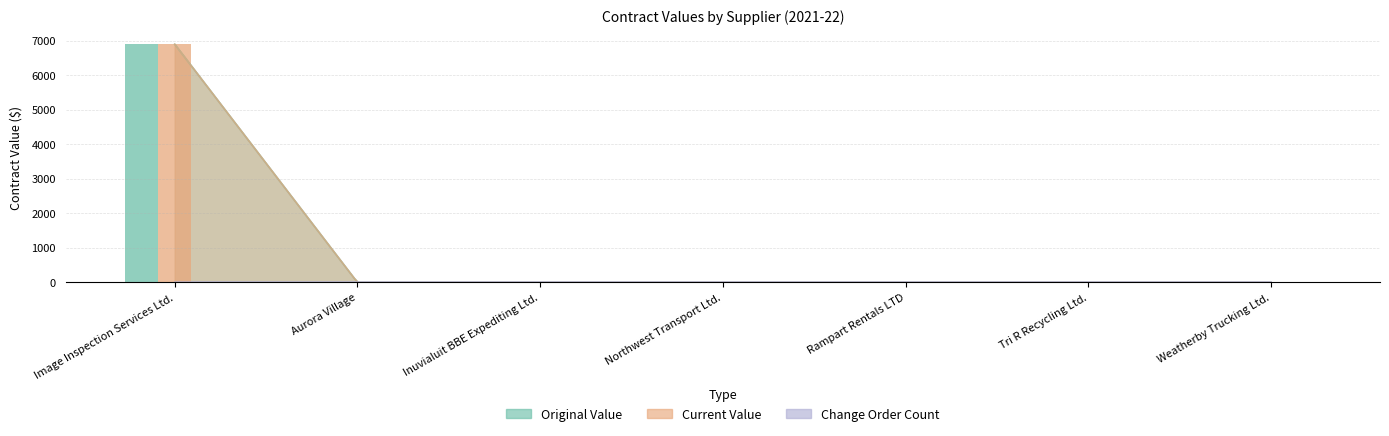

What is the sum of all original_value values?

6900.1